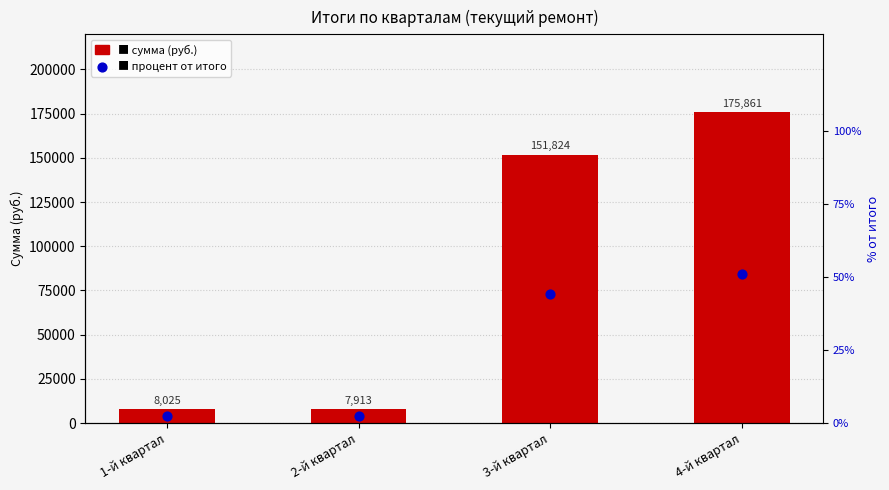

Is the value of сумма at 1-й квартал greater than the value of процент от итого at 3-й квартал?

Yes